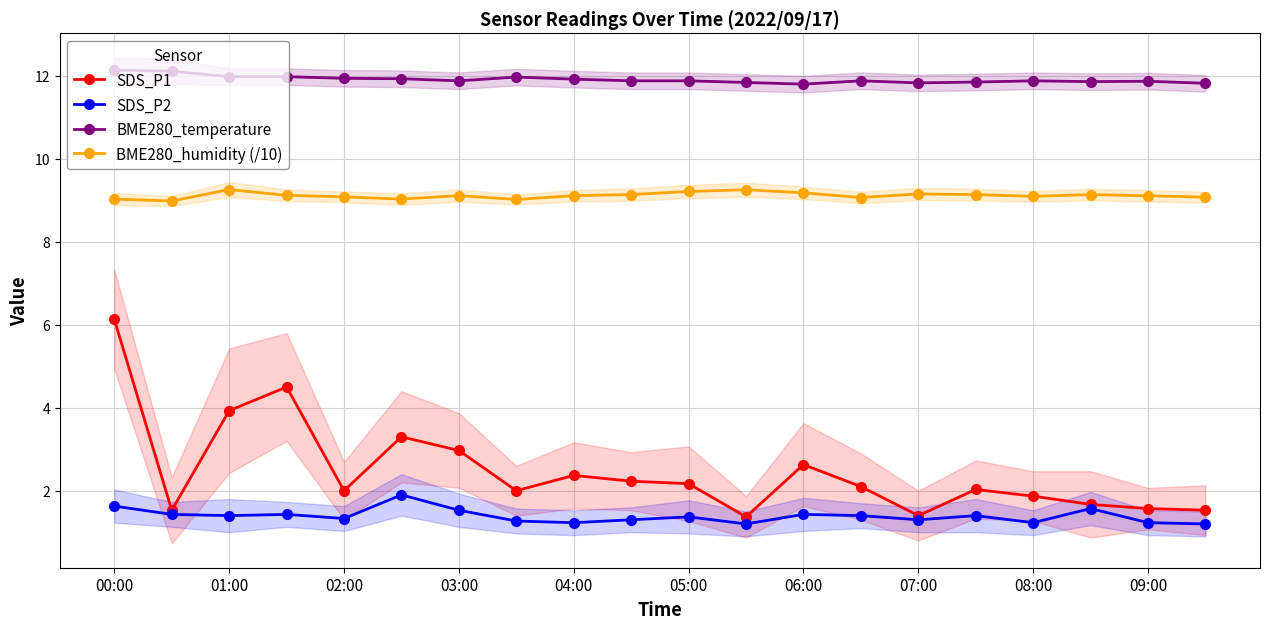

What is the minimum value for BME280_temperature?

11.8